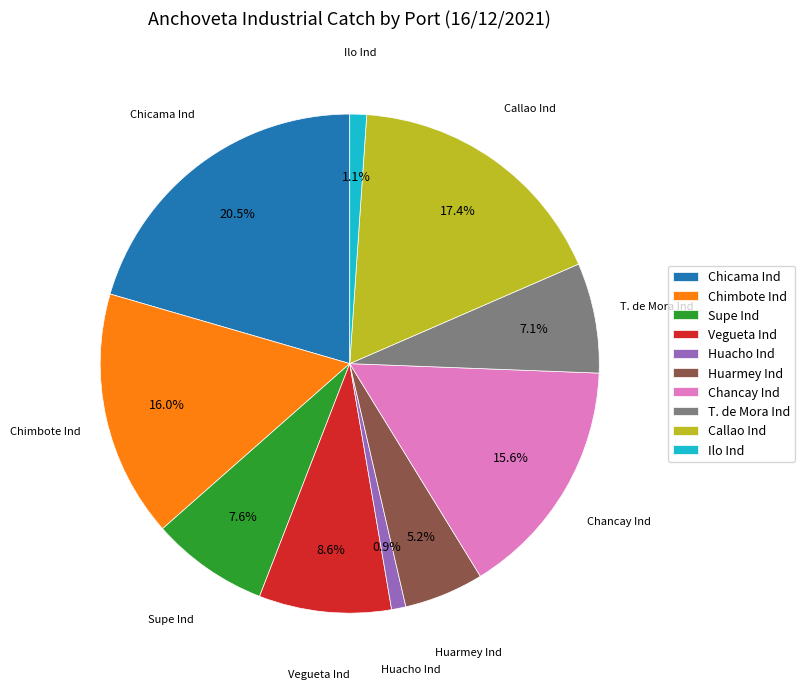

Count the number of slices in the pie.

10